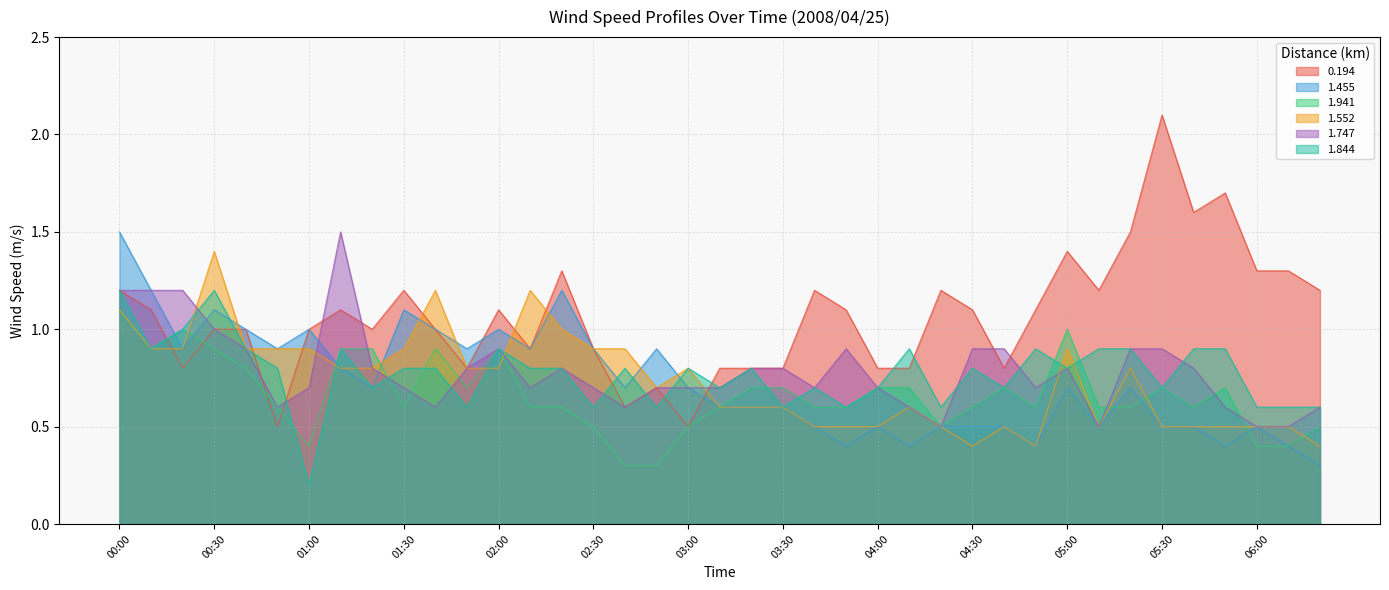

Which has a higher value, 03:00 or 02:20?

02:20